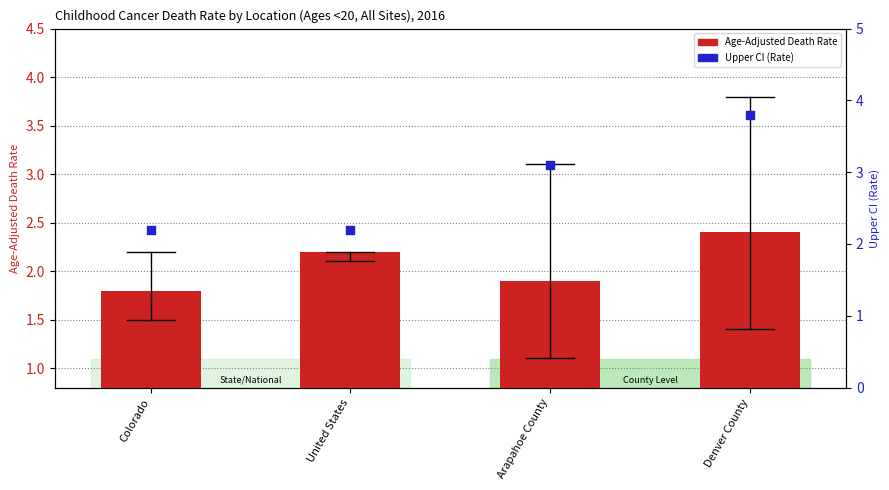

What is the total value across all series at Denver County?

6.2